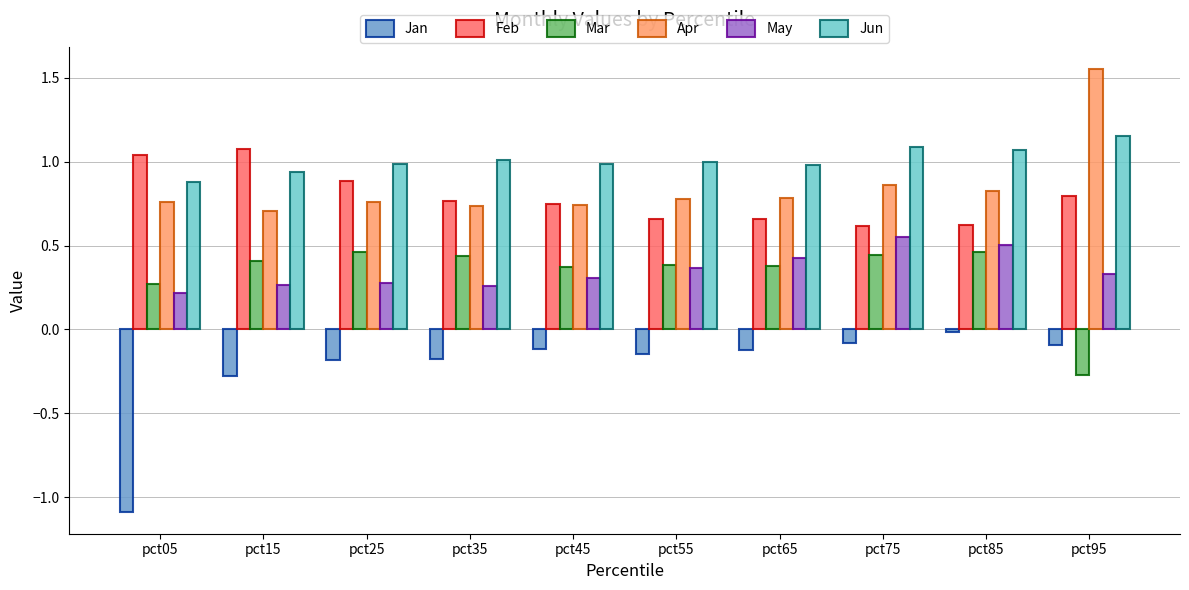

What is the total value across all series at pct15?

3.1